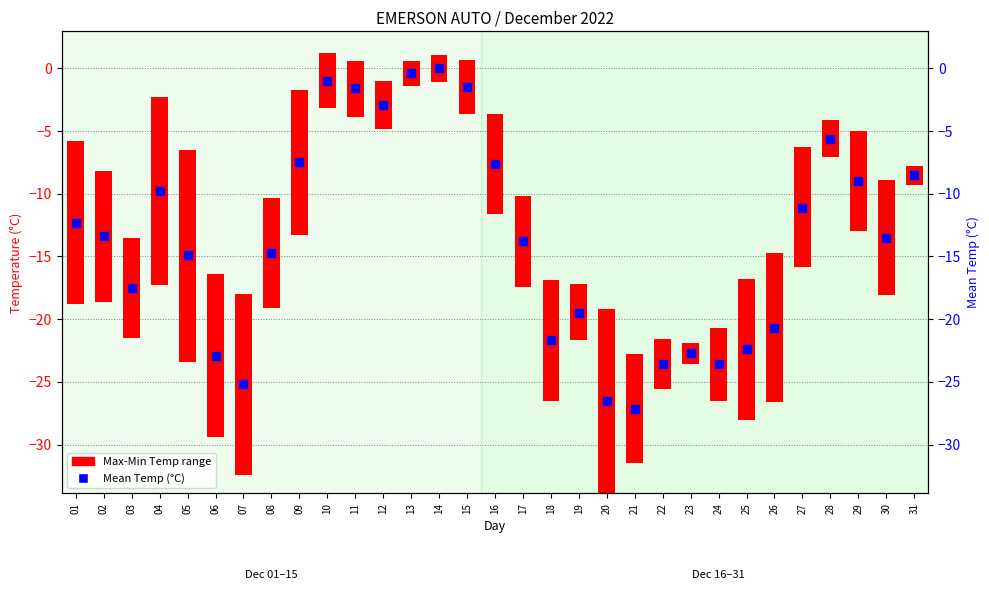

Between 05 and 09, which is larger?

09